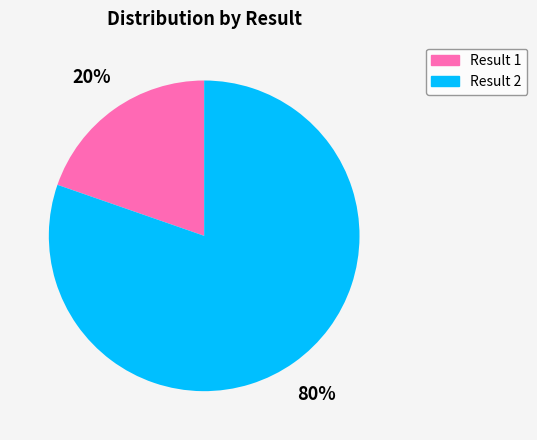

Count the number of slices in the pie.

2